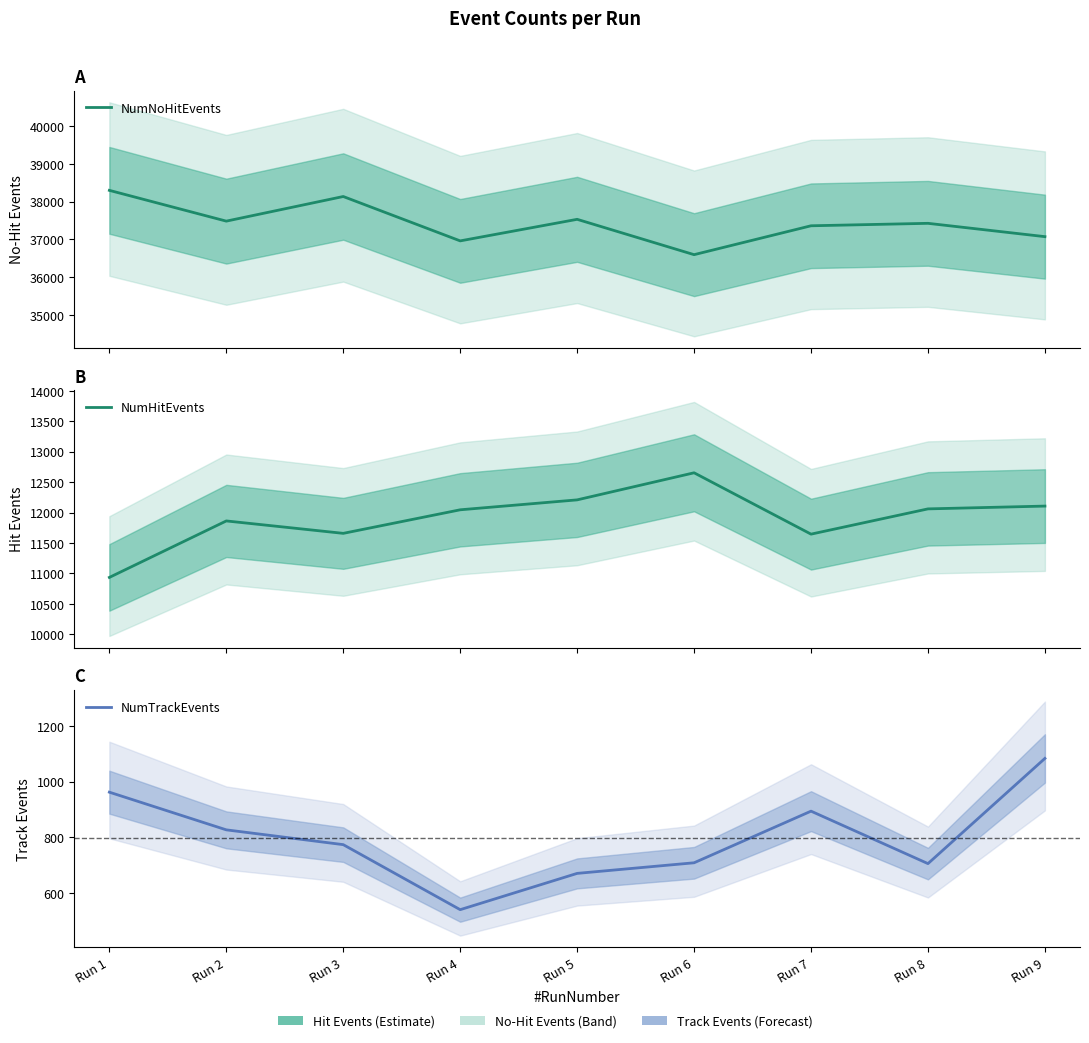

What is the minimum value for NumHitEvents?

10935